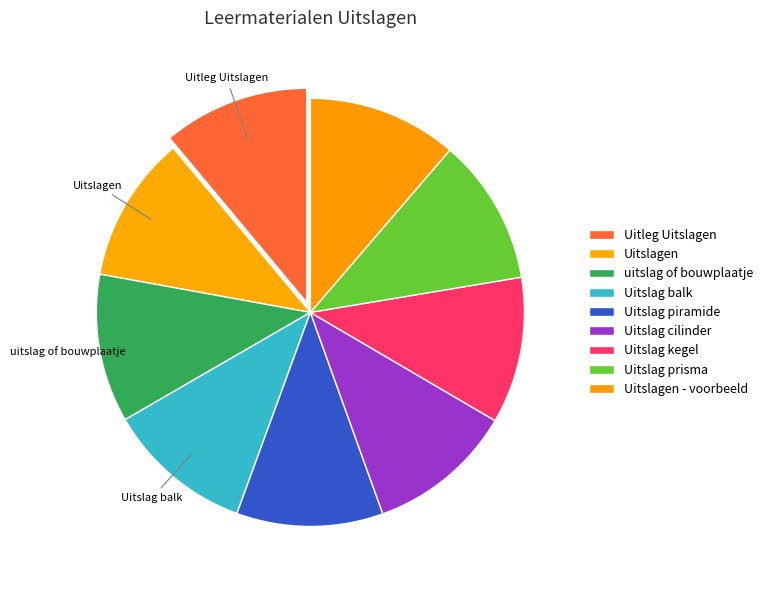

Which slice is the smallest?

Uitleg Uitslagen